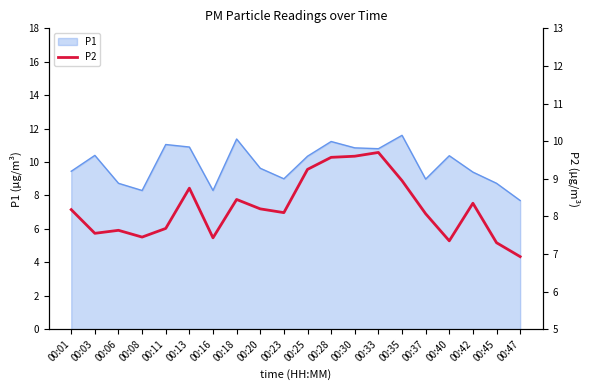

At which label is the value closest to 8?

00:37